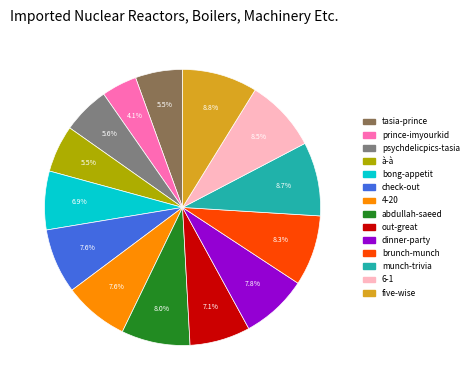

Does any single category account for the majority?

No